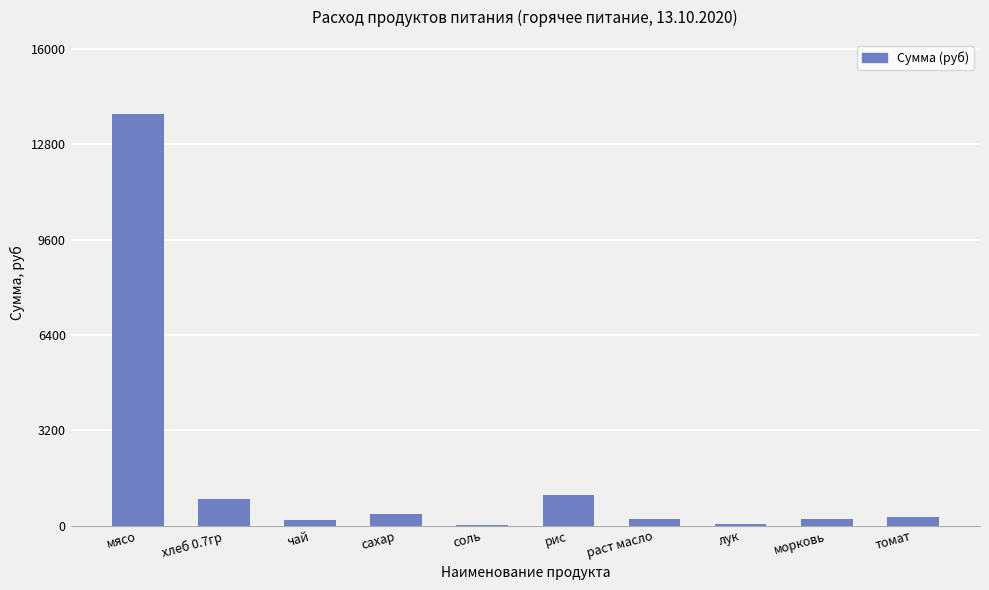

True or false: the data shows 21.5 at соль.

True